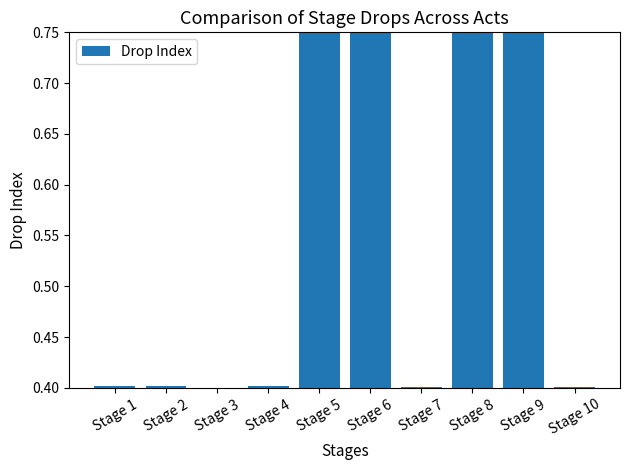

What is the minimum value shown in the chart?

0.4